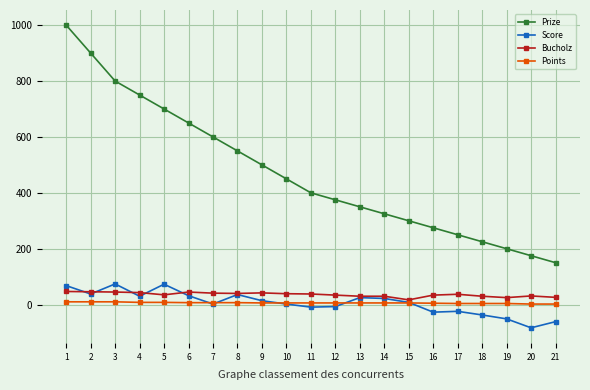

At how many categories does at least one series exceed 479?

9